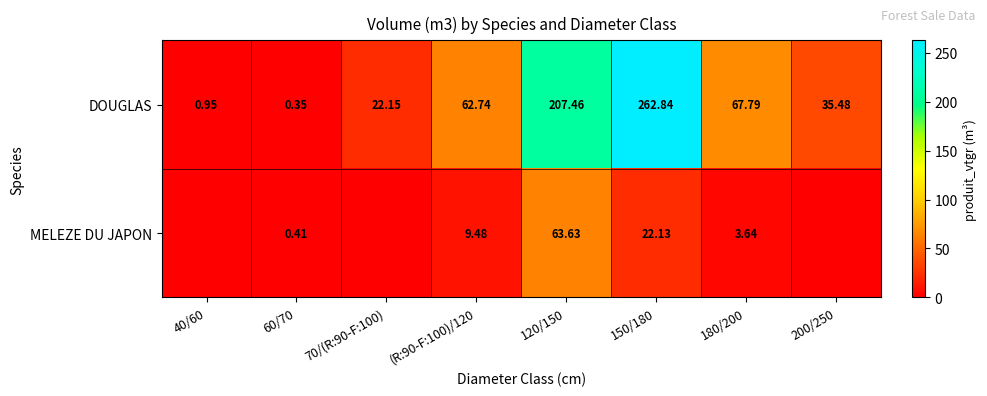

Is the value of MELEZE DU JAPON at 150/180 greater than the value of DOUGLAS at 120/150?

No